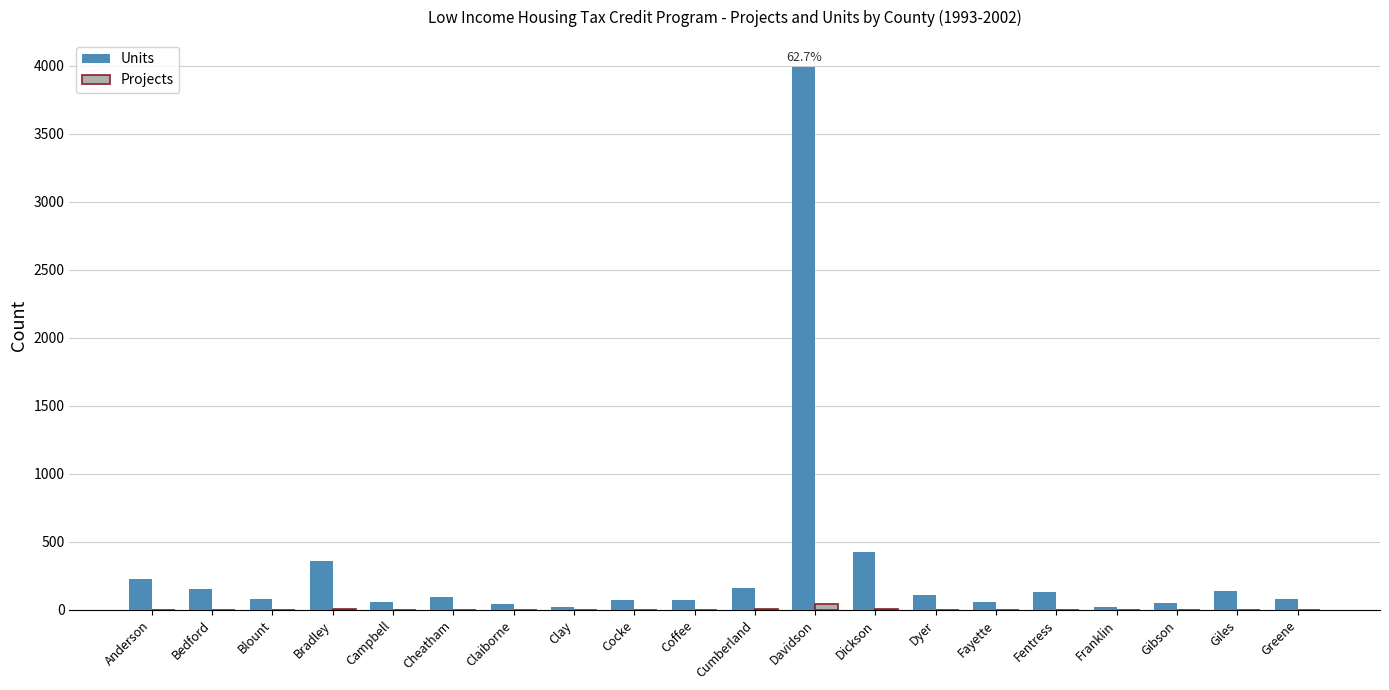

Which category has the highest value in the Units series?

Davidson